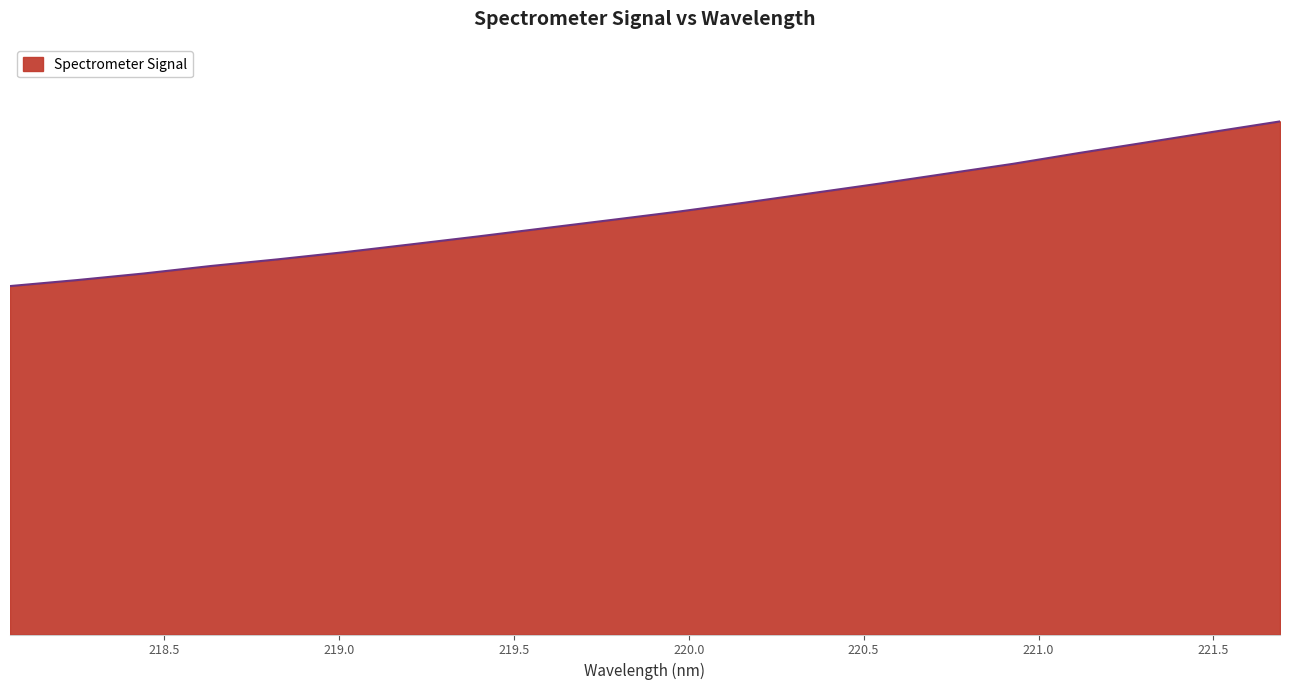

Reading right to left, what are all the values shown in this chart?

221.6902=2070.7	221.4993=2028.6	221.3083=1986.0	221.1174=1943.6	220.9264=1899.4	220.7354=1859.5	220.5444=1819.5	220.3533=1781.3	220.1623=1743.2	219.9712=1706.7	219.7801=1673.1	219.589=1639.9	219.3979=1606.5	219.2067=1574.5	219.0156=1542.9	218.8244=1513.9	218.6332=1487.1	218.442=1456.9	218.2508=1430.2	218.0596=1406.2